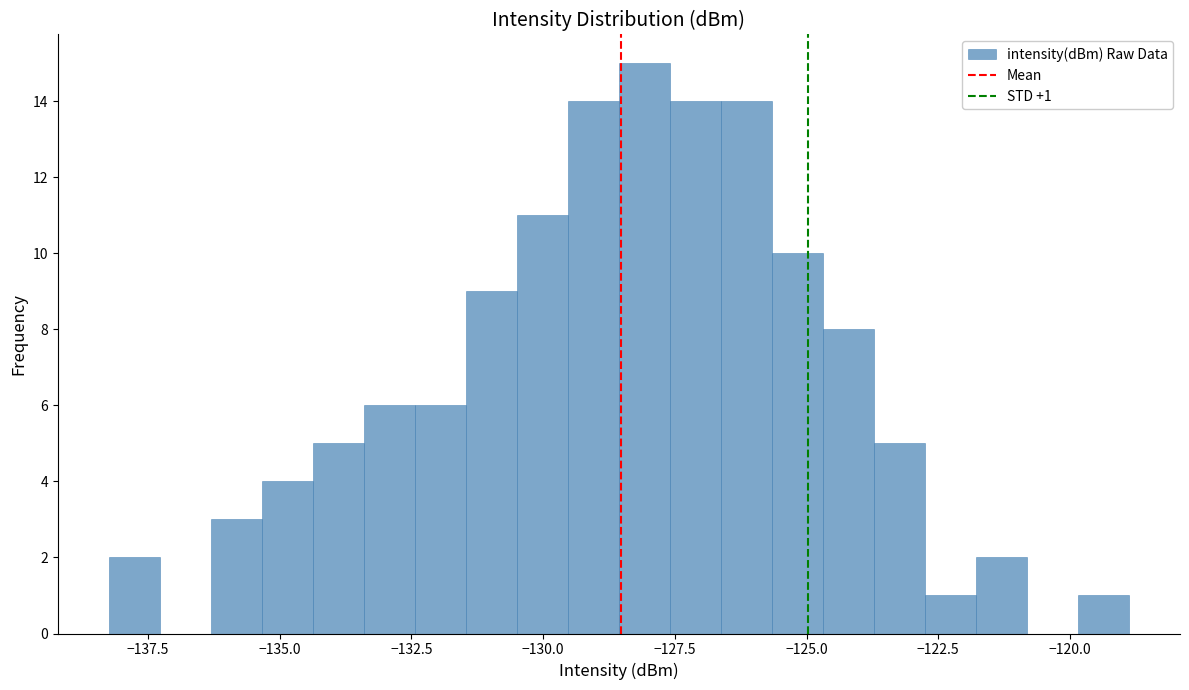

Read against the x-axis, roughly where is the centre of the tallest bar?

-128.0